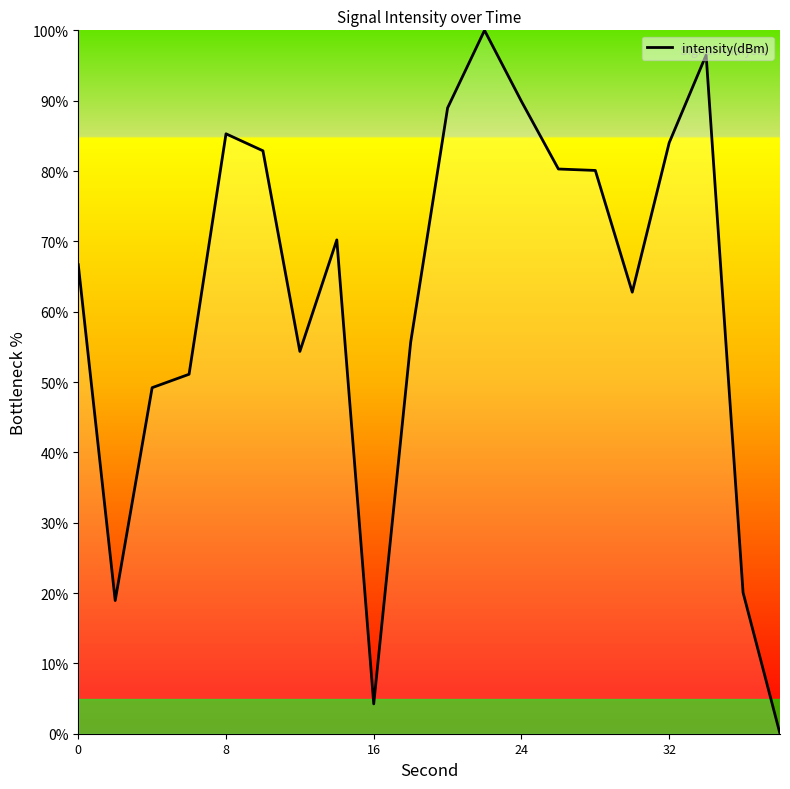

What is the difference between the maximum and minimum values?

100.0